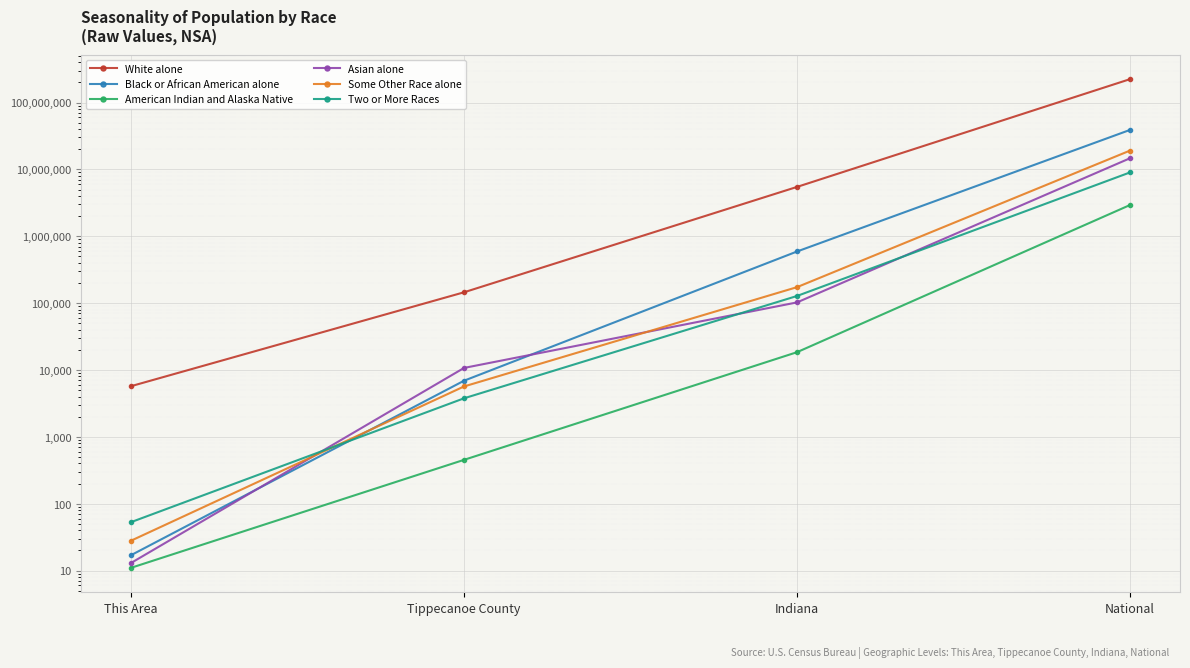

True or false: Some Other Race alone and Black or African American alone cross at least once.

True